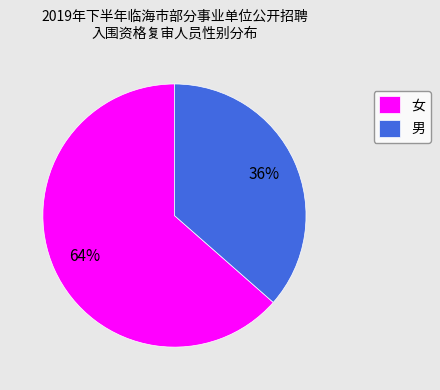

To the nearest percent, what portion does 男 represent?

36%